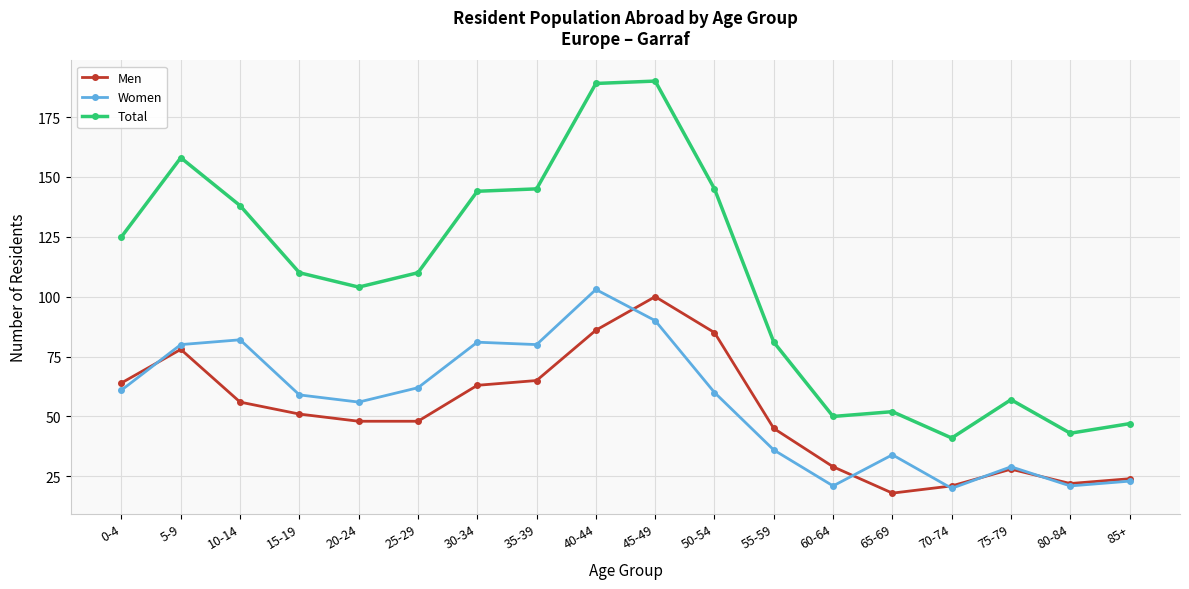

True or false: Men and Women cross at least once.

True